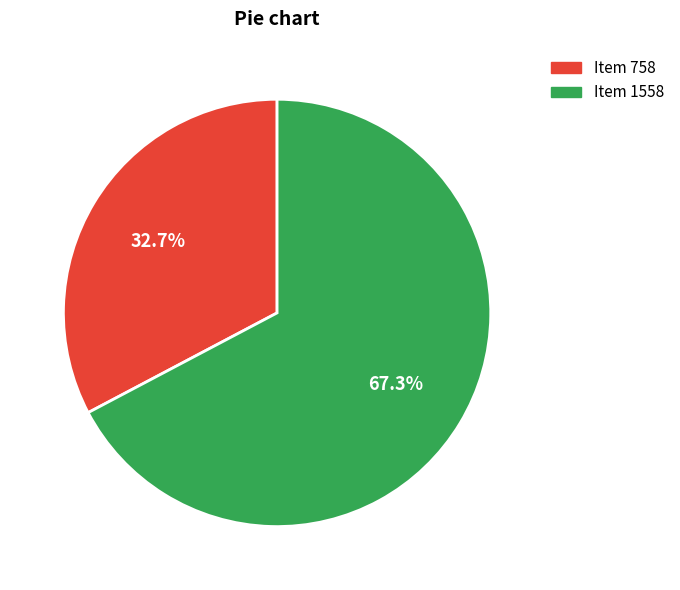

Combined, do Item 1558 and Item 758 account for over 50%?

Yes